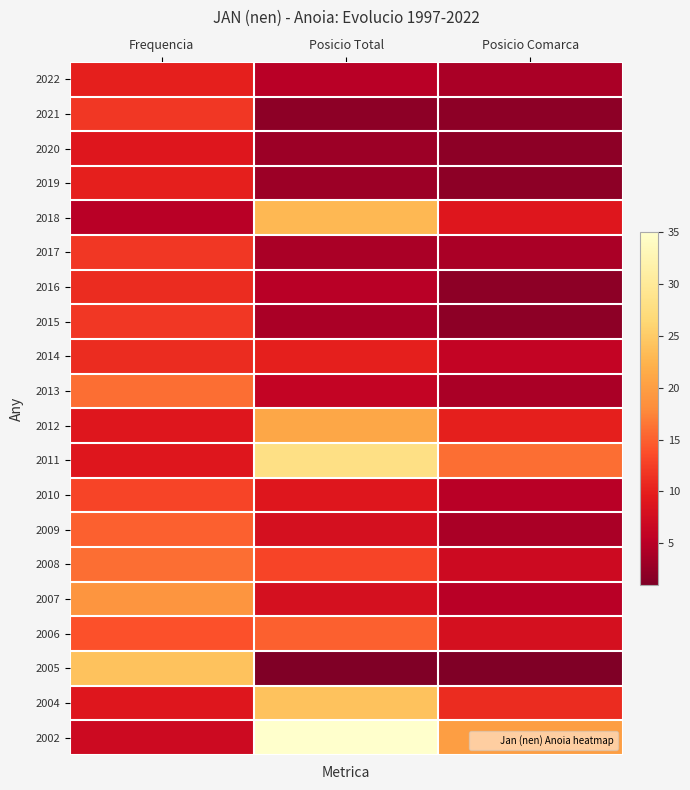

How many series are shown in this chart?

20